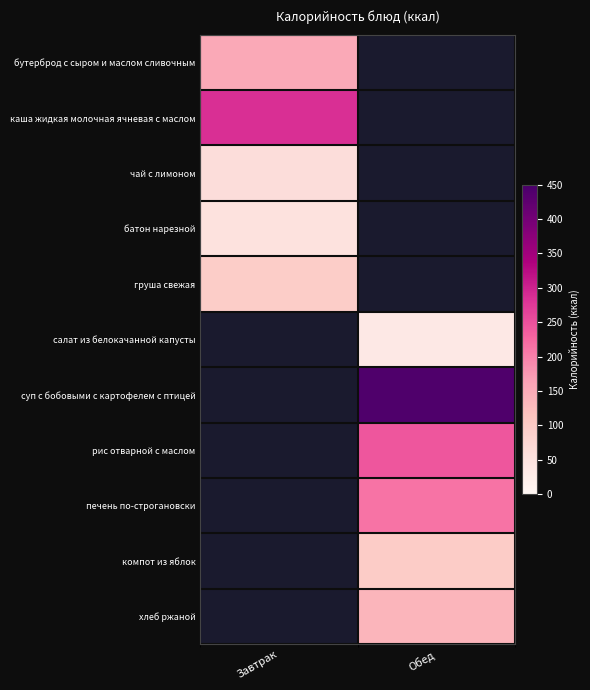

True or false: рис отварной с маслом has a value of 60.4 at Обед.

False